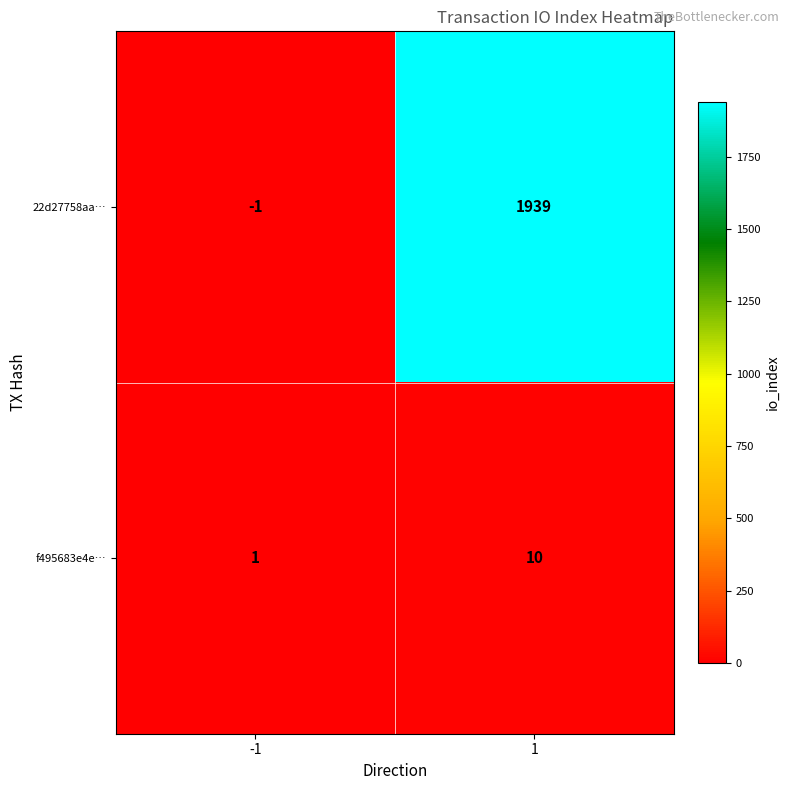

The value of f495683e4e… at 1 is 3. True or false?

False